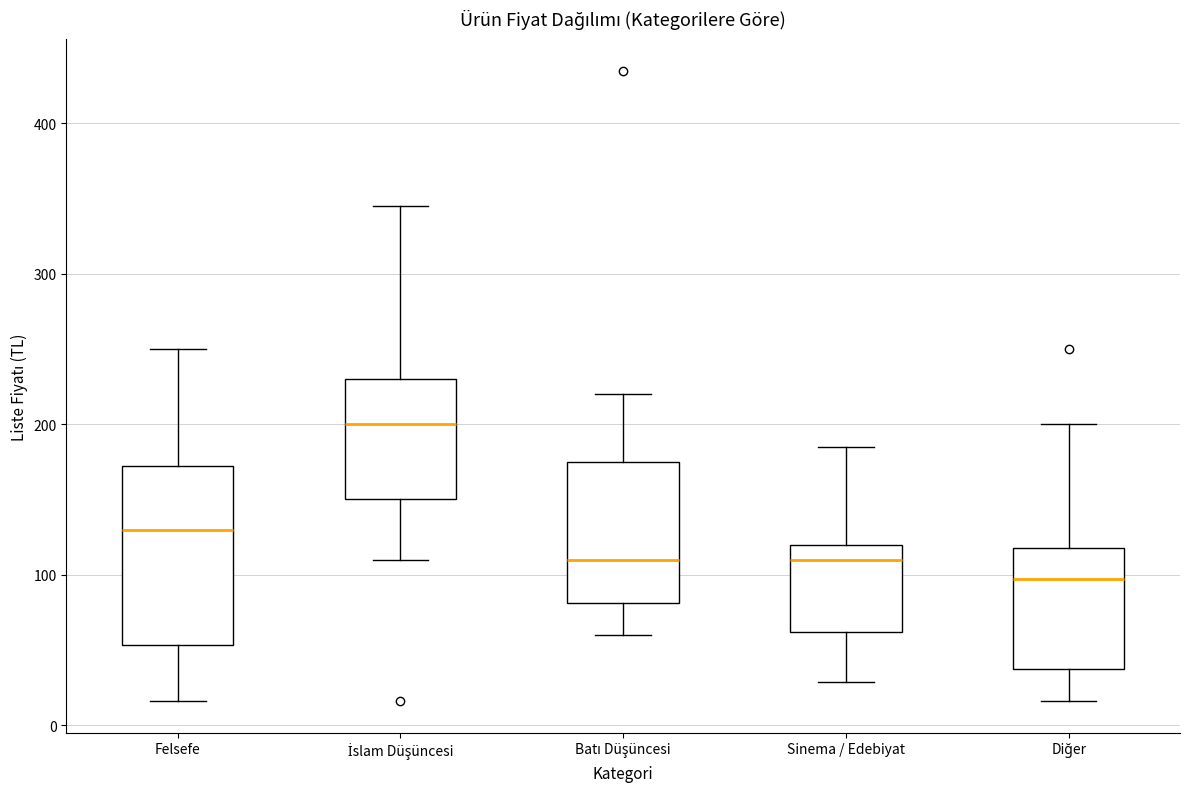

Comparing the boxes themselves (not the whiskers), which one is the tallest?

Felsefe